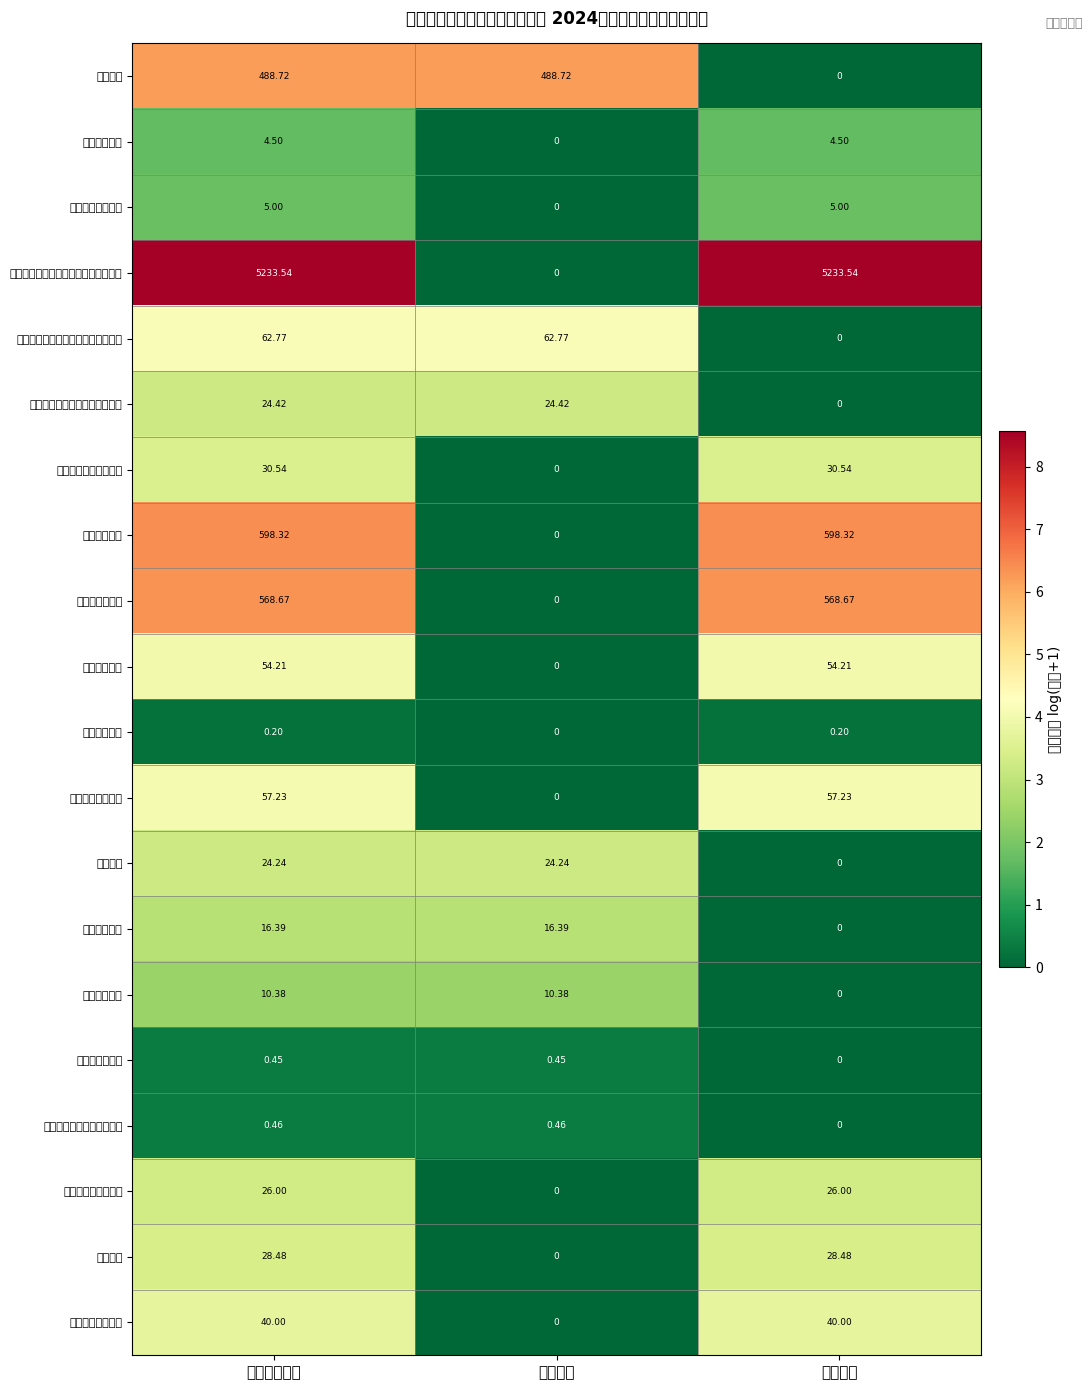

How many series are shown in this chart?

20